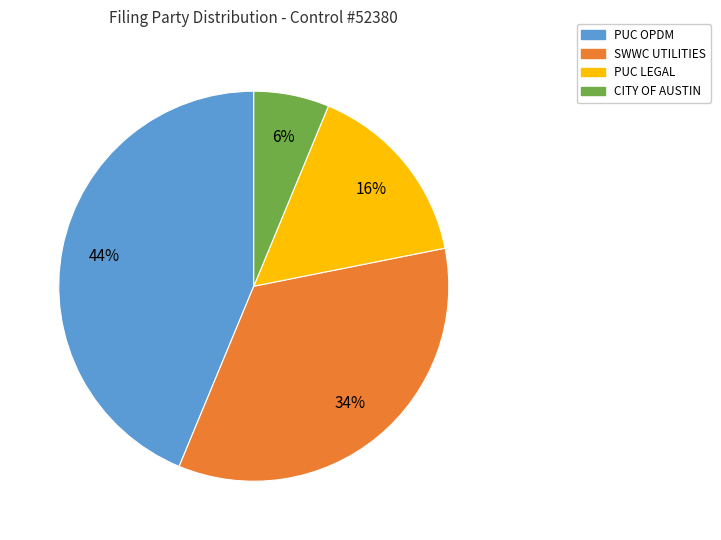

Is the sum of PUC LEGAL and CITY OF AUSTIN greater than half?

No